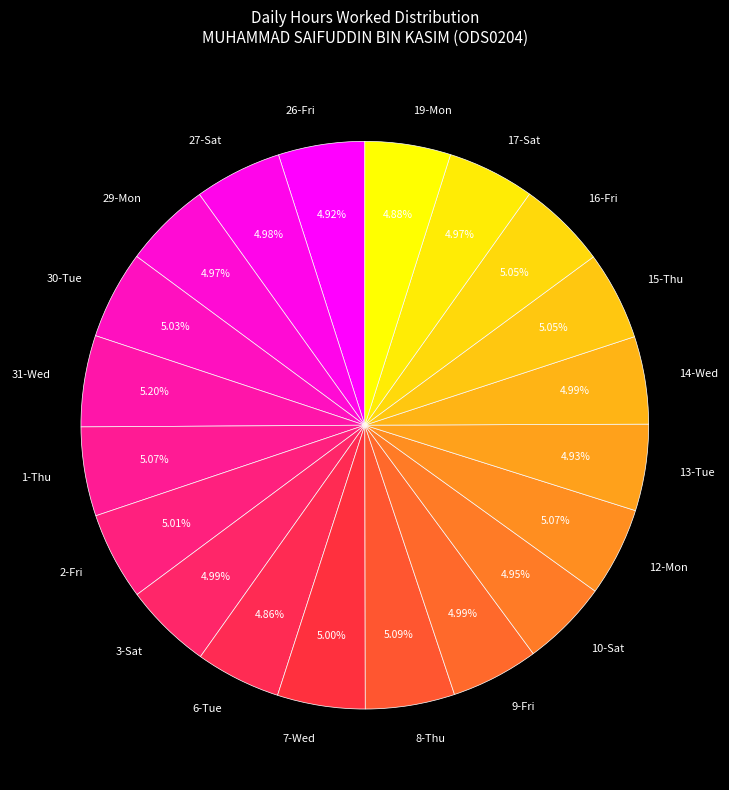

Count the number of slices in the pie.

20